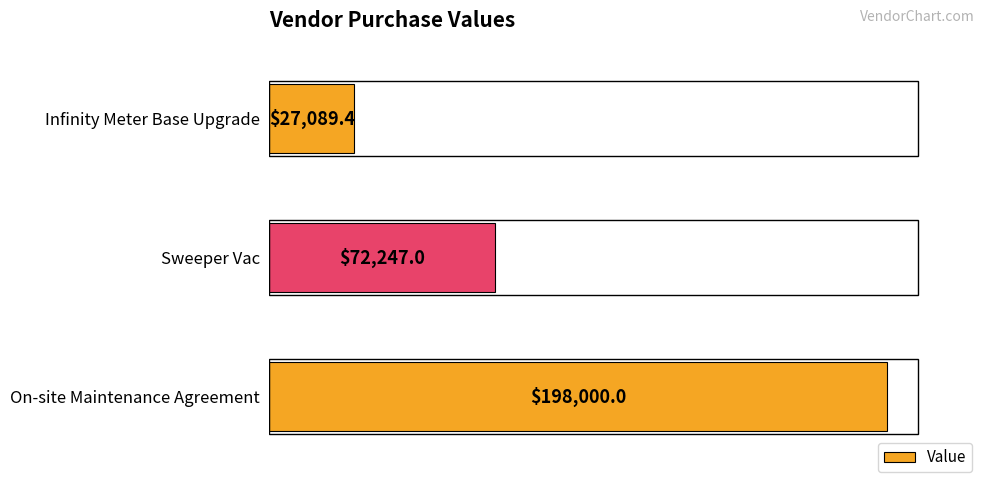

Reading bottom to top, list all the values displayed in this chart.

198000.0	72247.0	27089.4